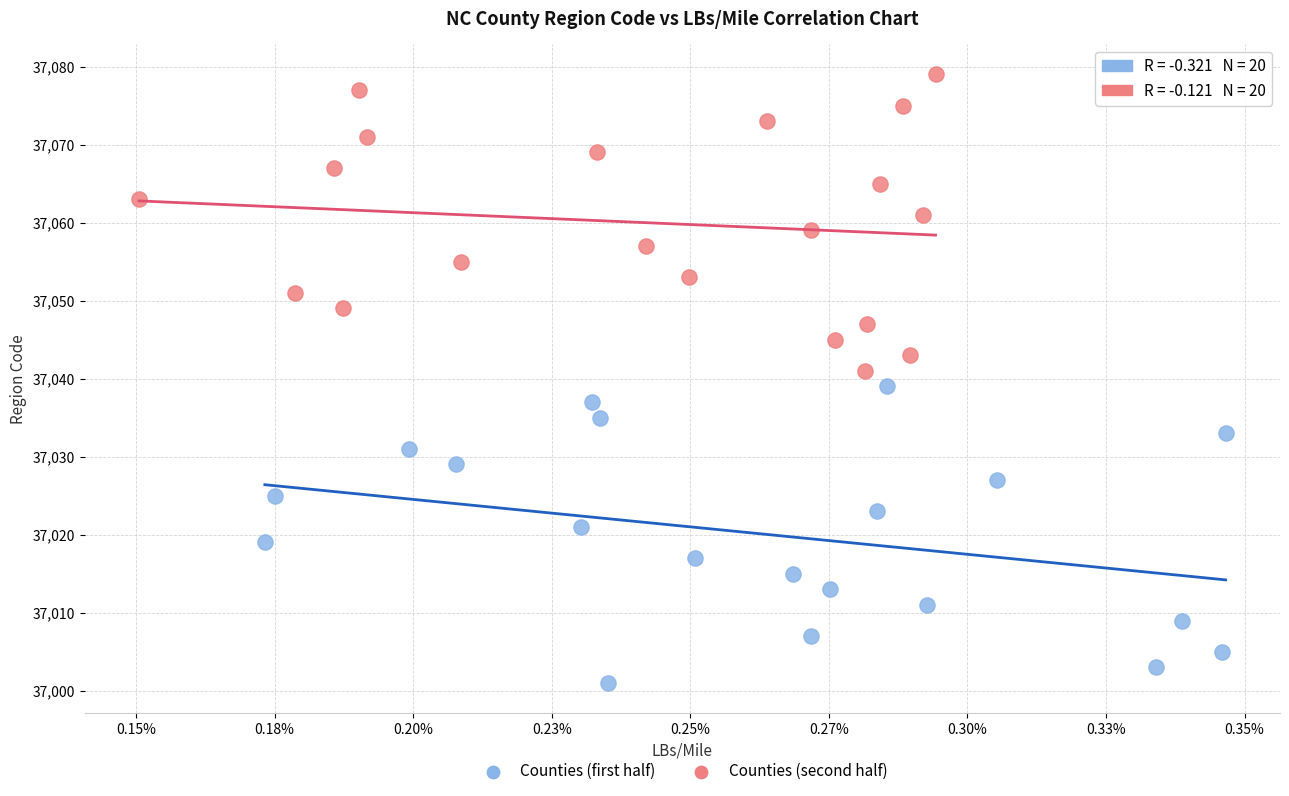

Which series contains the lowest Y value?

Counties (first half)